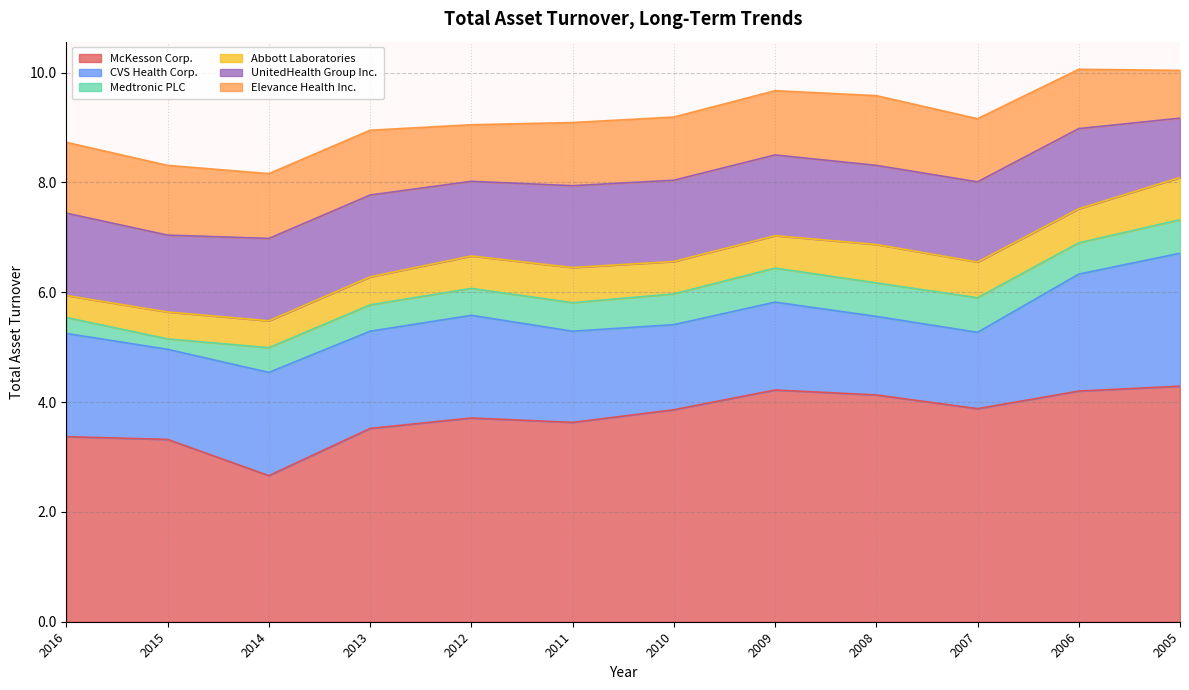

The value of UnitedHealth Group Inc. at 2016 is 2.2. True or false?

False